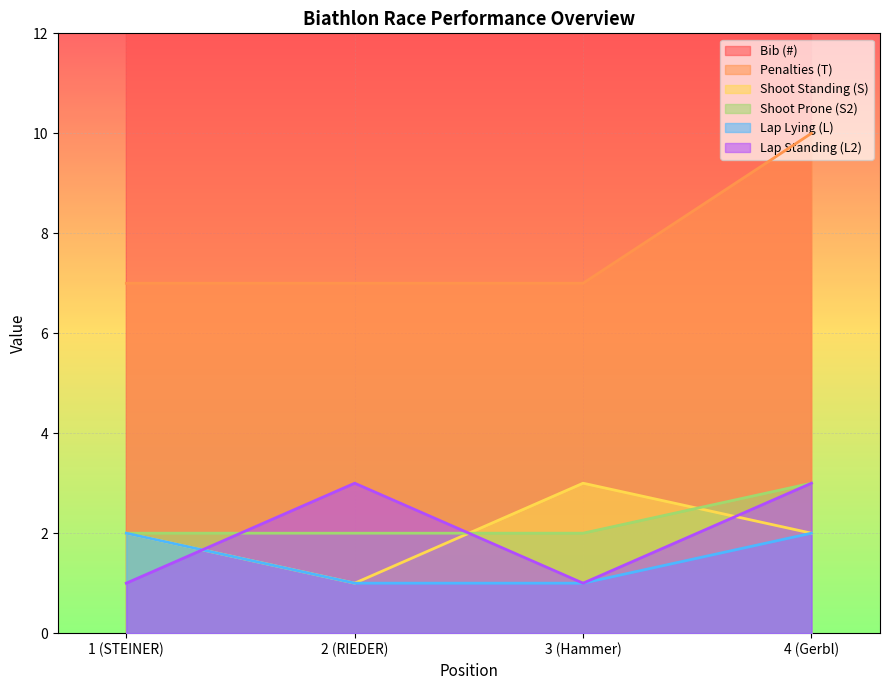

What is the minimum value shown in the chart?

1